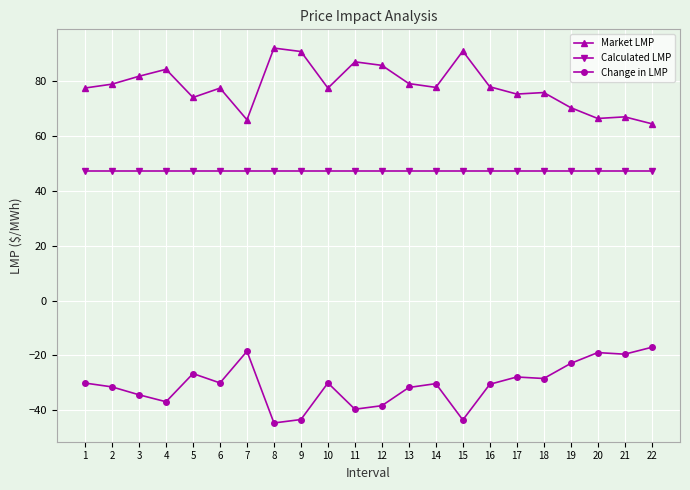

The Change in LMP series shows -49.0 at 2. True or false?

False